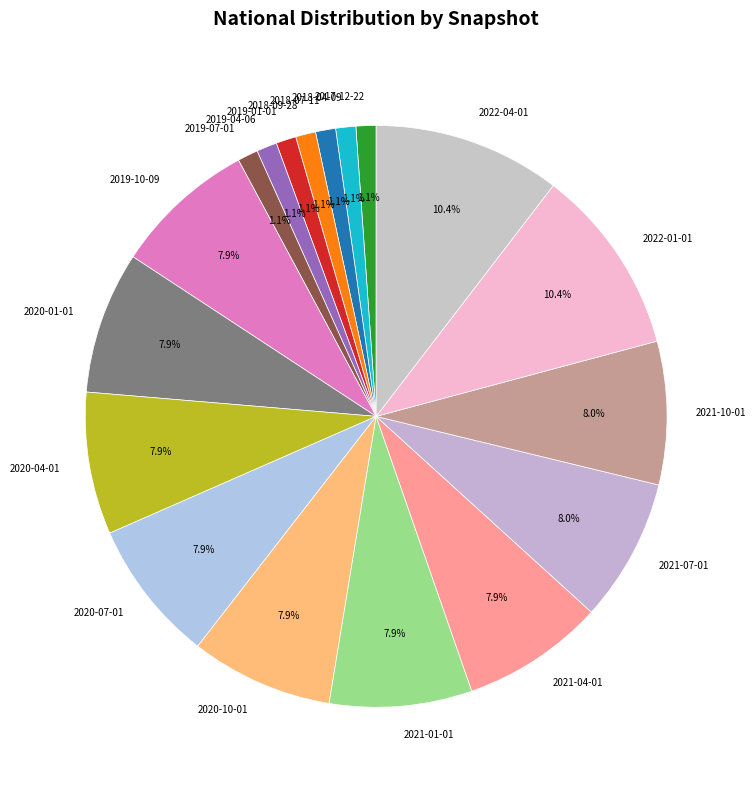

Is there any slice that represents more than half of the pie?

No